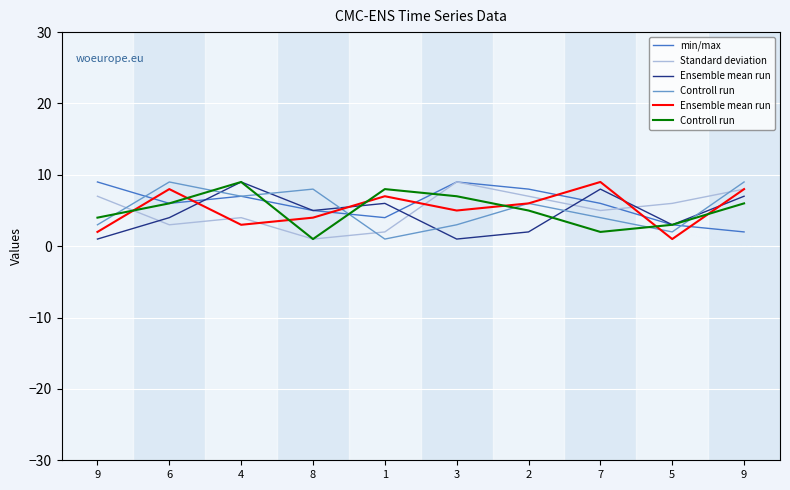

Which series has the widest spread of values?

Standard deviation